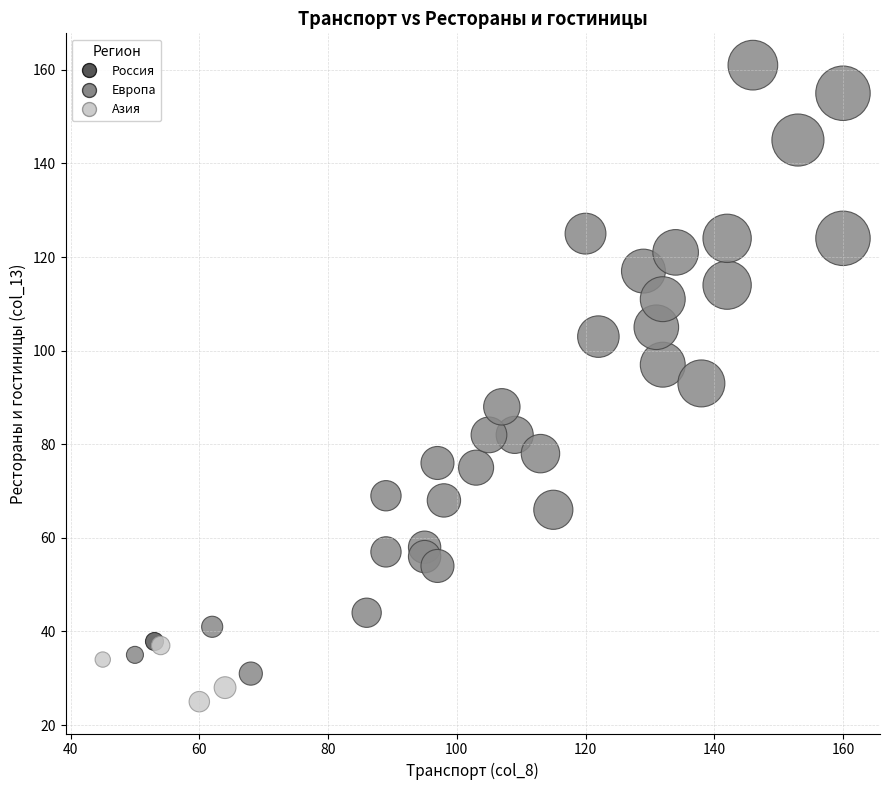

What are all the series names shown in the legend?

Россия, Европа, Азия